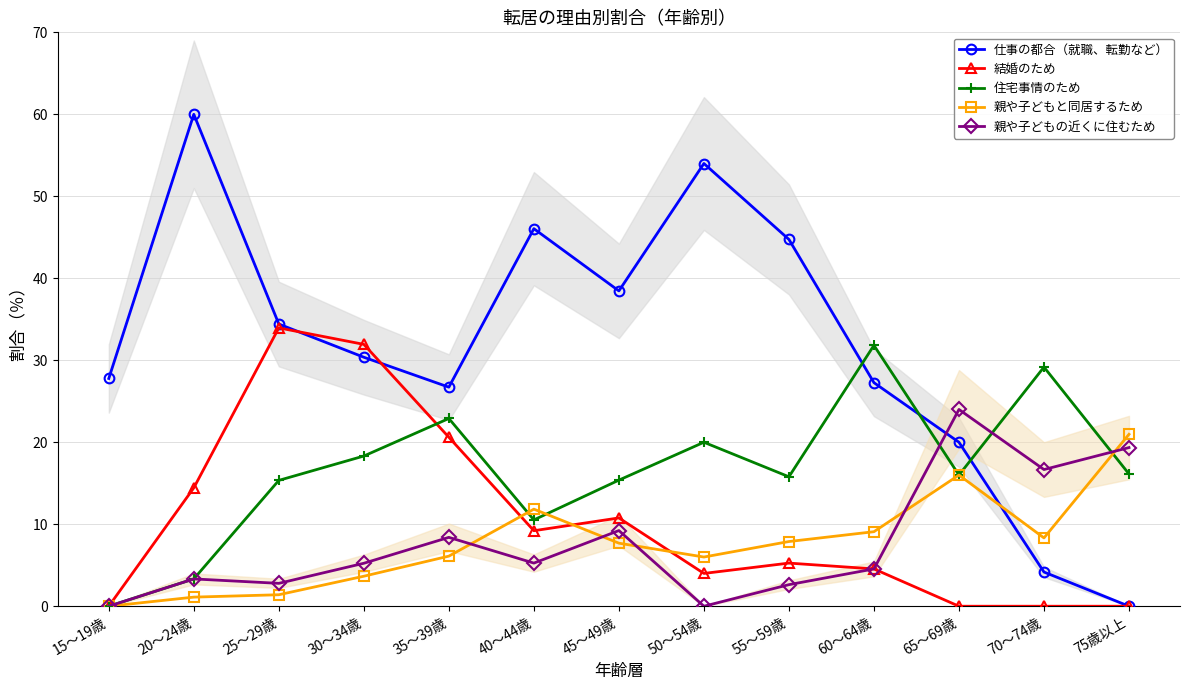

What is the sum of the 親や子どもと同居するため values at 55～59歳 and 40～44歳?

19.7